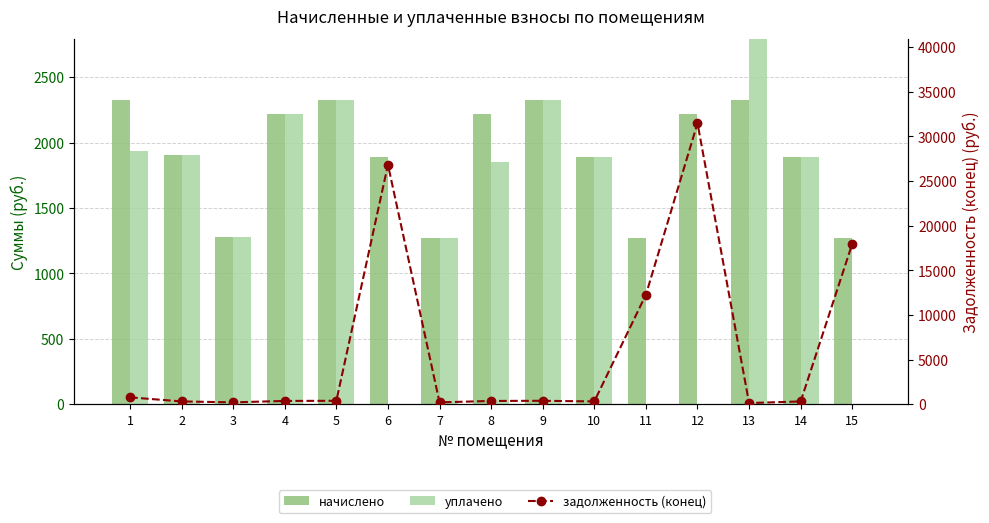

The уплачено series shows 0.0 at 15. True or false?

True